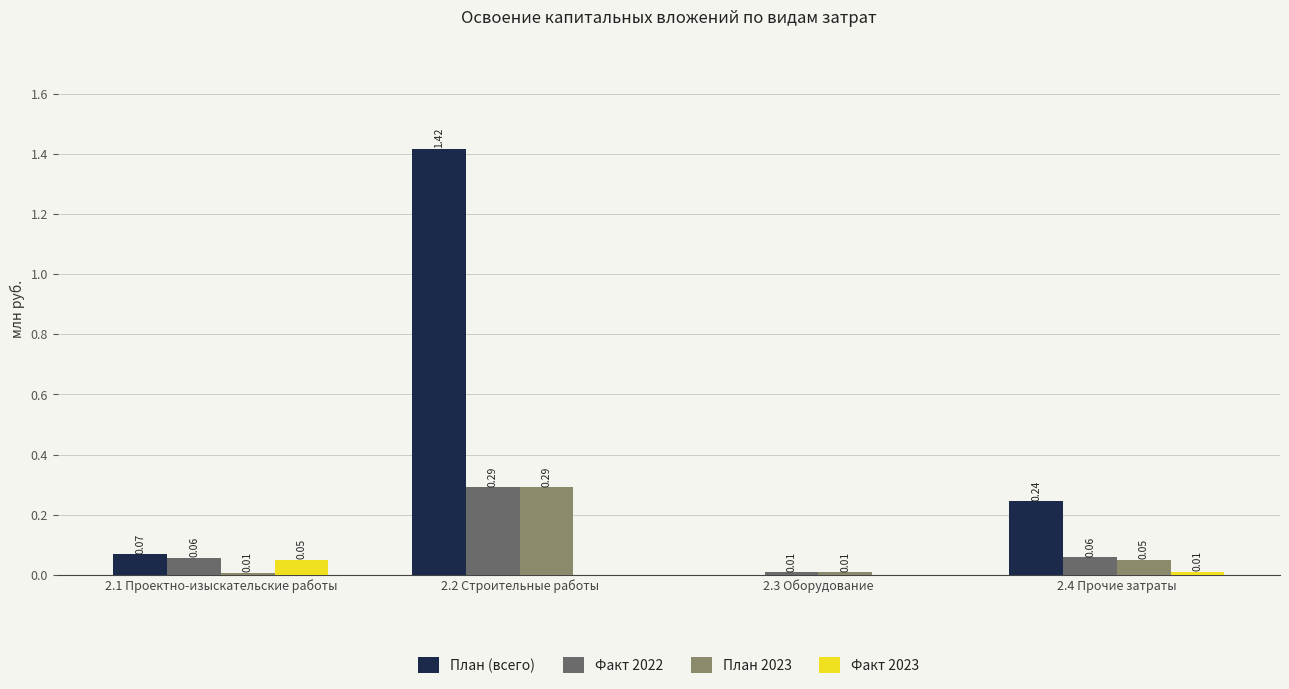

At which category is the sum across all series the highest?

2.2 Строительные работы